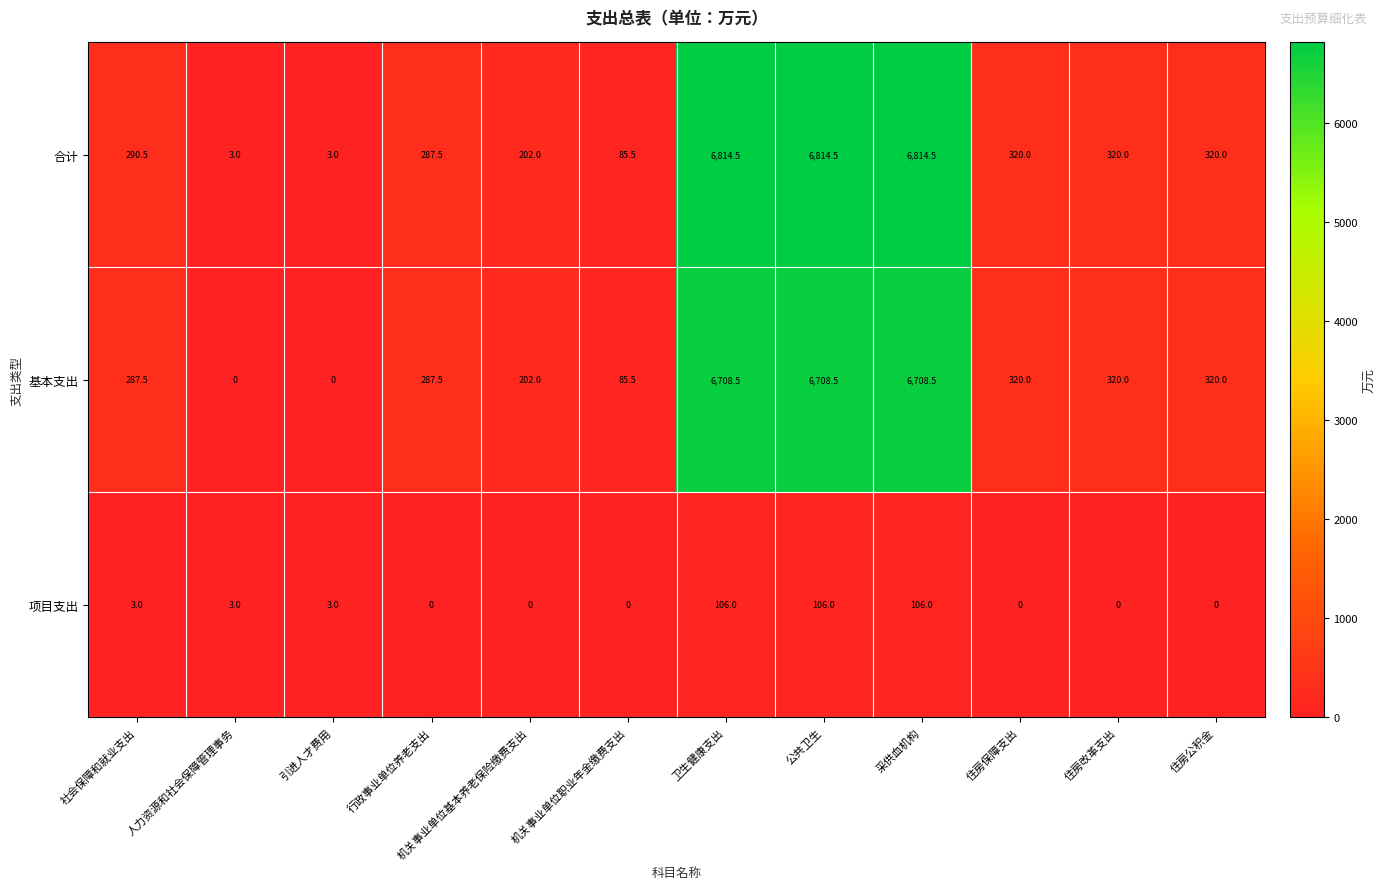

Count the number of data series in this chart.

3